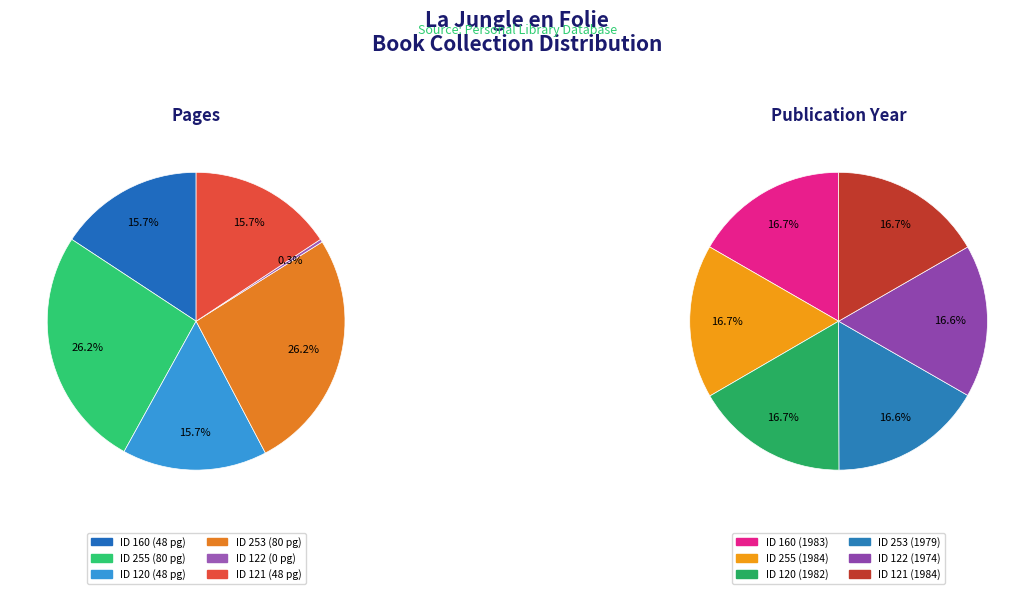

The 160 slice represents 6% of the pie. True or false?

False